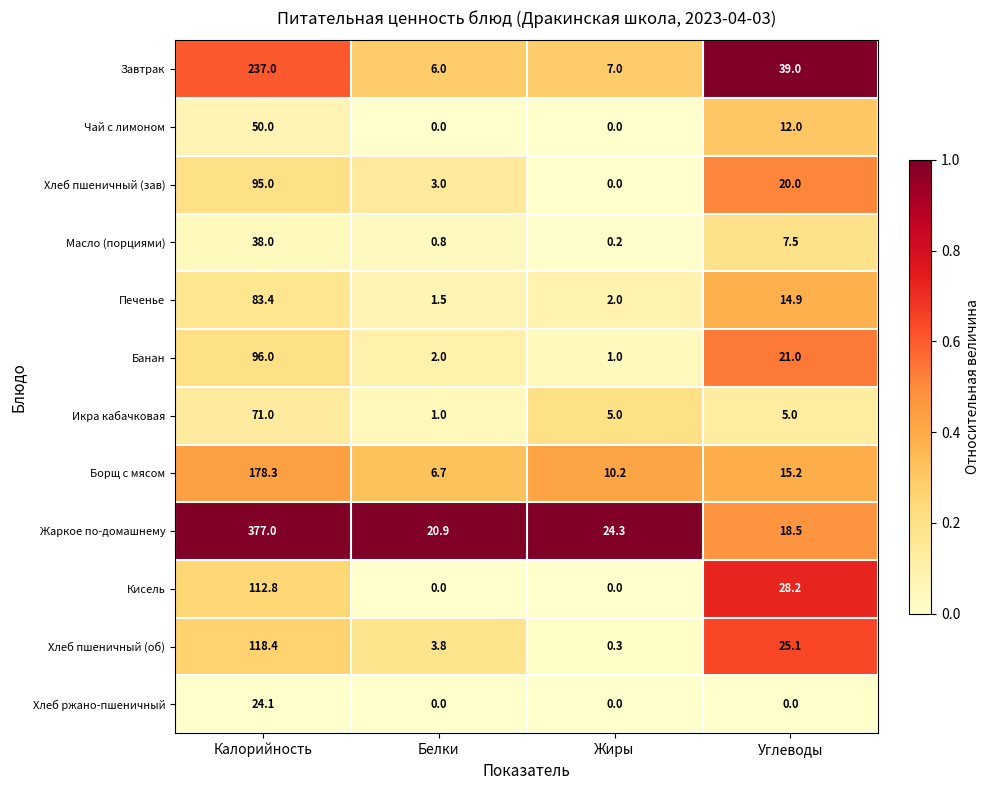

The Хлеб пшеничный (зав) series shows 12.0 at Углеводы. True or false?

False